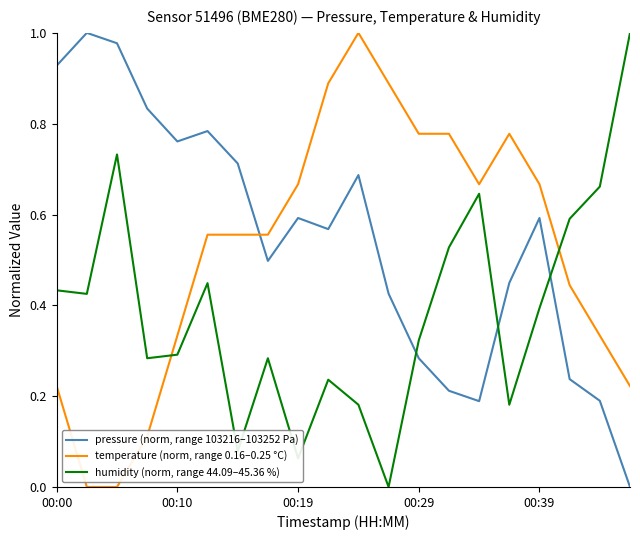

List the series in order of their overall mean, lowest first.

humidity (norm, range 44.09–45.36 %), temperature (norm, range 0.16–0.25 °C), pressure (norm, range 103216–103252 Pa)